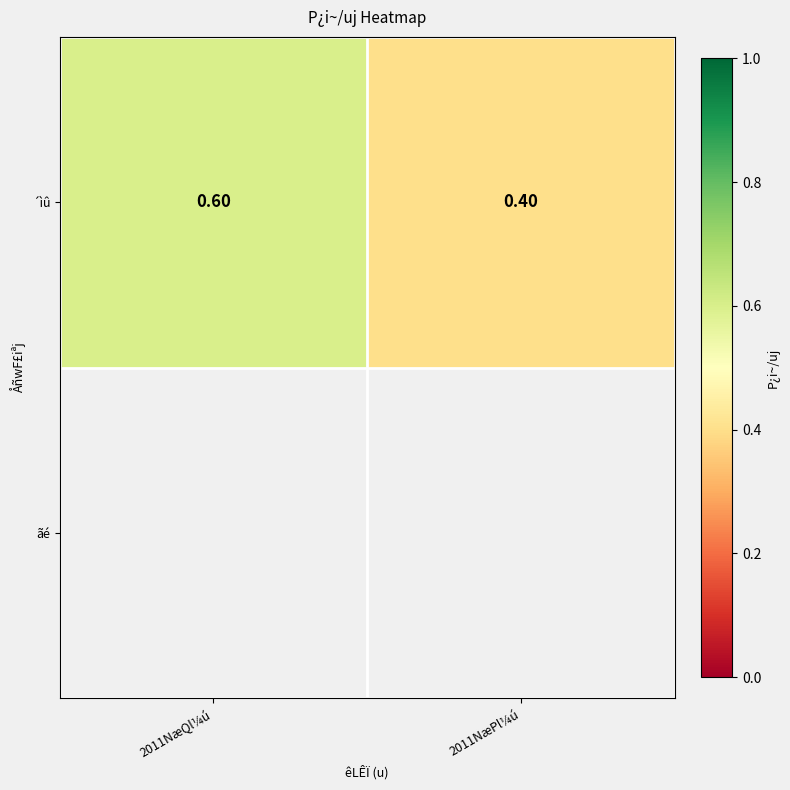

List the labels in order of value, largest first.

2011NæQl¼ú, 2011NæPl¼ú